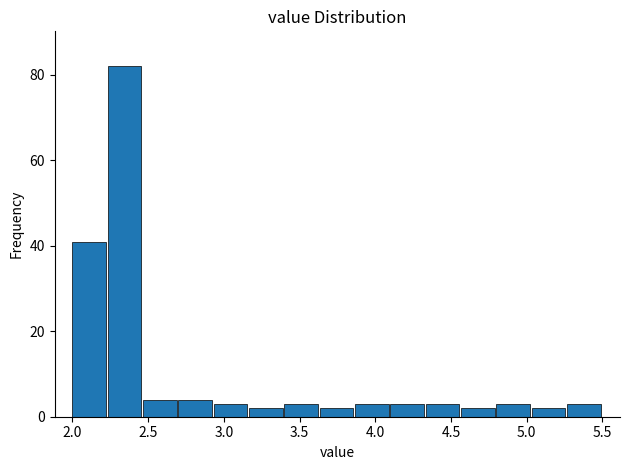

Reading left to right, transcribe this chart: for each bar, give the range it covers on the x-axis and its height. Neither the bar edges nor the heights are printed on the chart, so give them approximately, as read against the axes.

2.00 to 2.25: 42
2.25 to 2.45: 82
2.45 to 2.70: 4
2.70 to 2.95: 4
2.95 to 3.15: 4
3.15 to 3.40: 2
3.40 to 3.65: 4
3.65 to 3.85: 2
3.85 to 4.10: 4
4.10 to 4.35: 4
4.35 to 4.55: 4
4.55 to 4.80: 2
4.80 to 5.05: 4
5.05 to 5.25: 2
5.25 to 5.50: 4